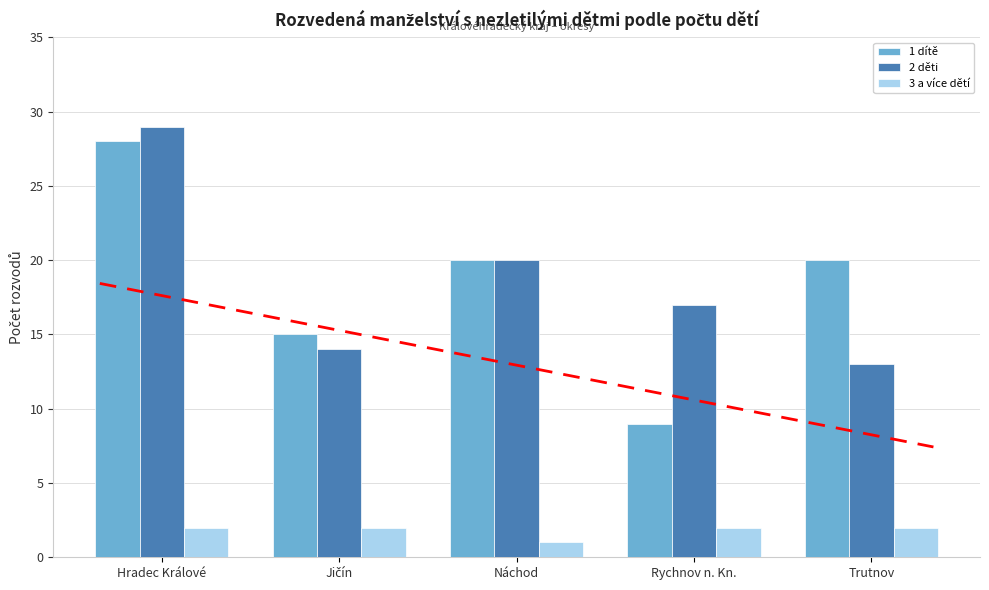

How many categories are shown in the chart?

5